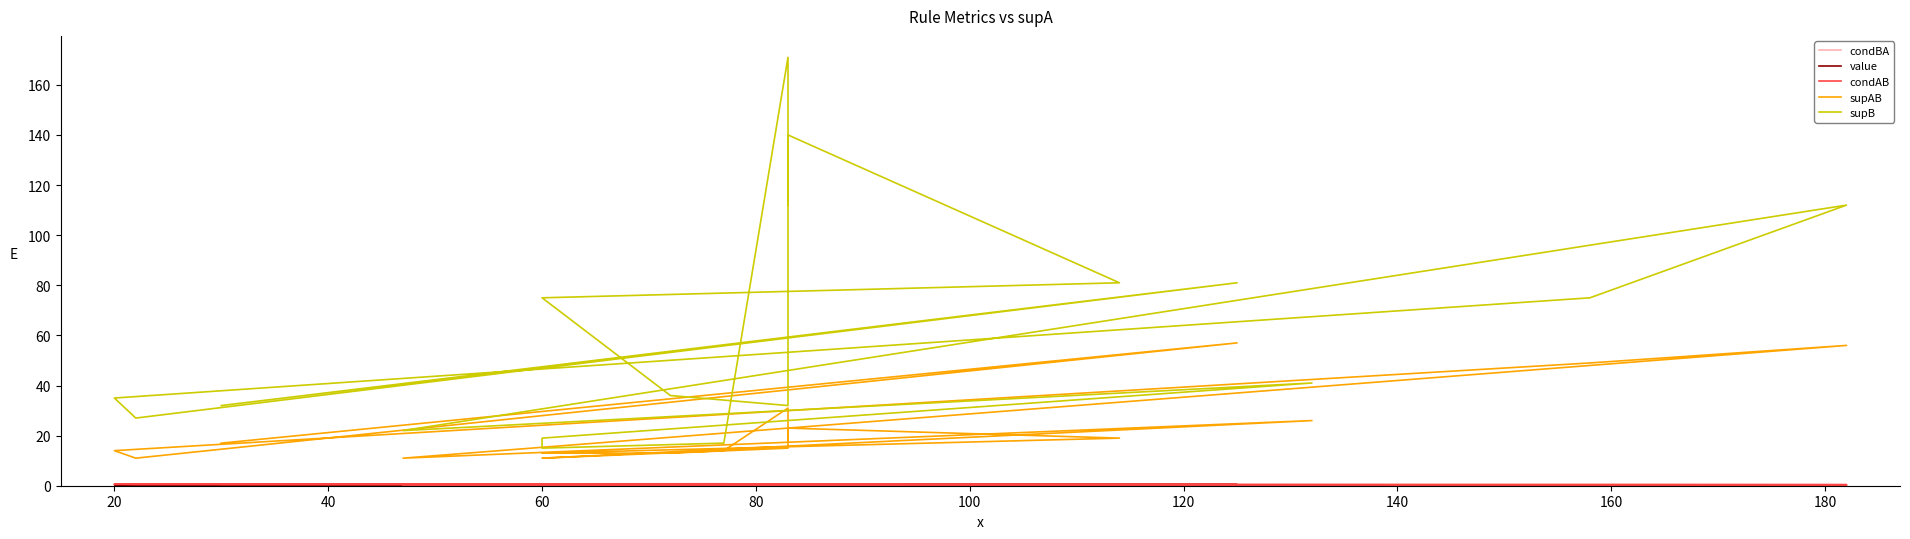

At which category does supB reach its first local peak?

20